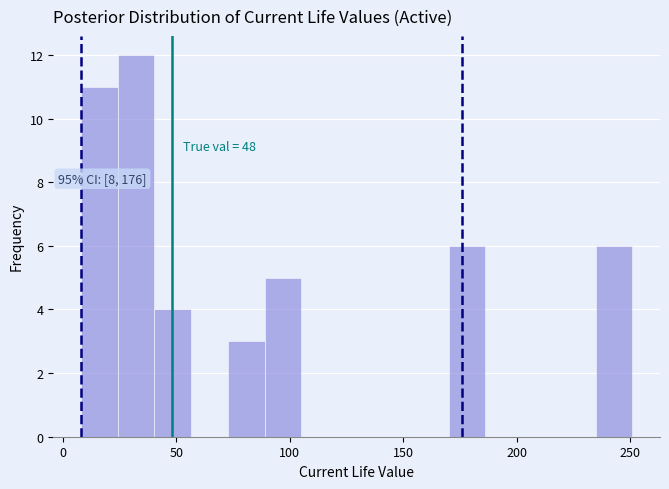

Read against the x-axis, roughly where is the centre of the tallest bar?

30